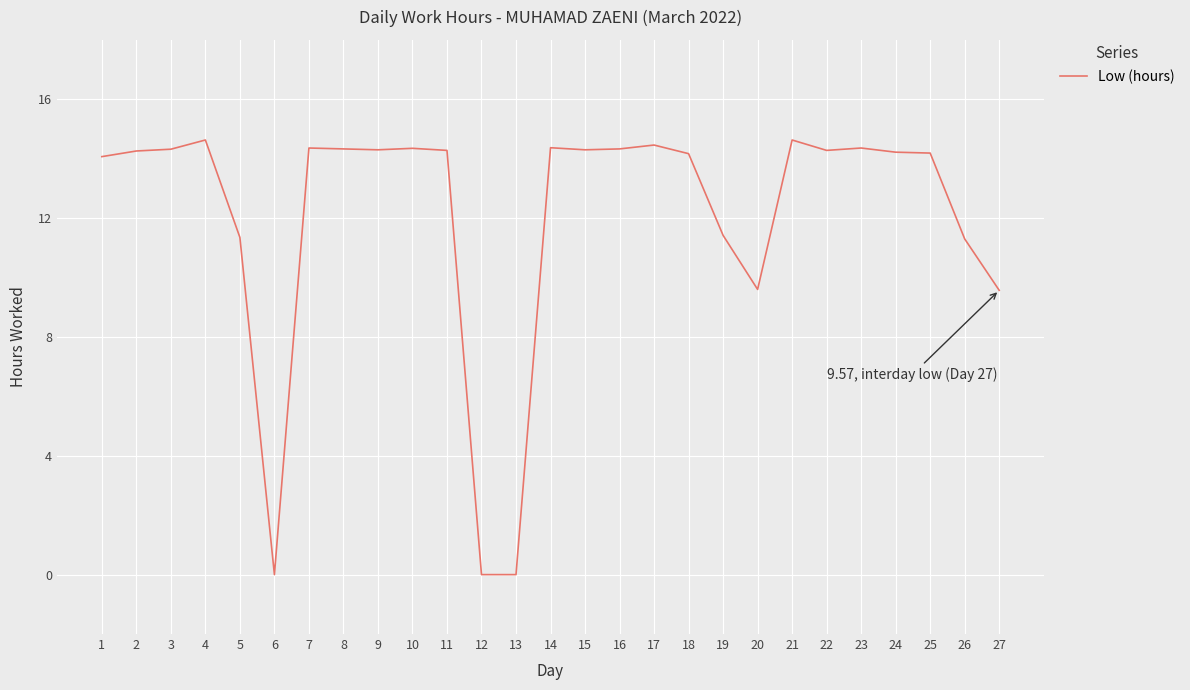

What is the ratio of the value at 26 to the value at 15?

0.8